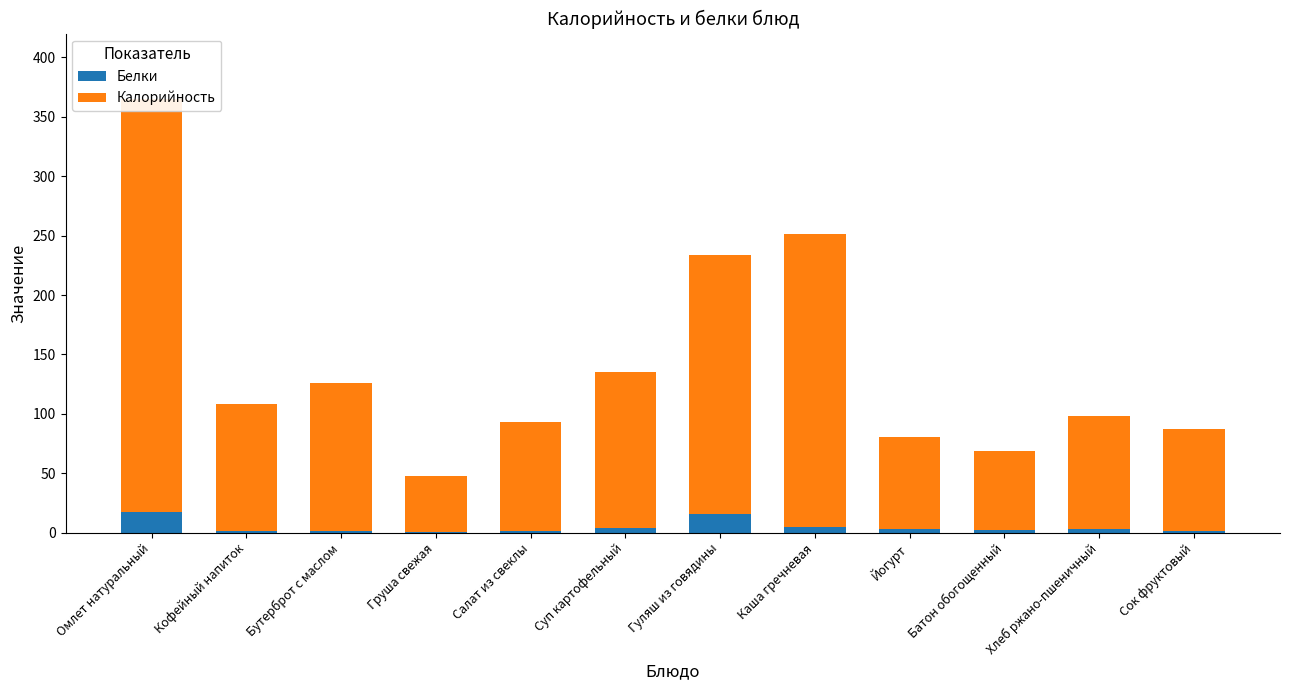

What is the label of the 1st bar from the right?

Сок фруктовый